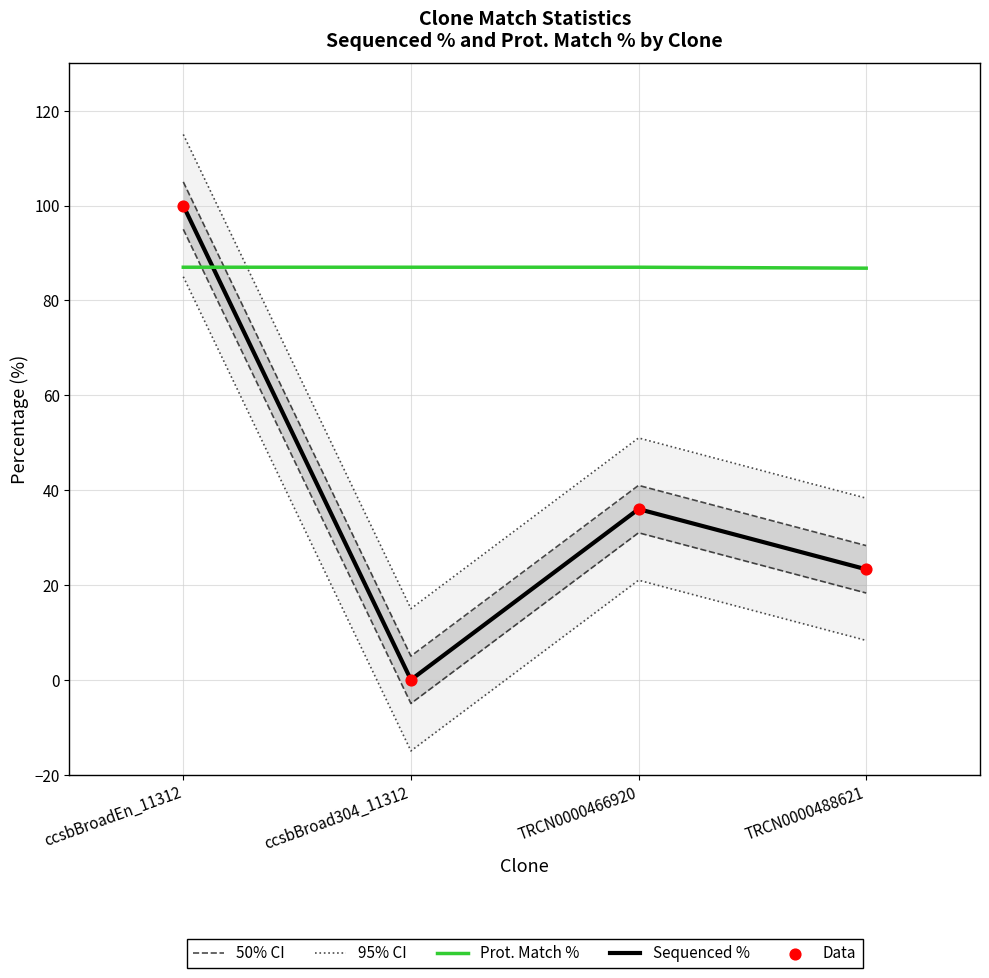

Which series has the largest total across all categories?

Prot. Match %